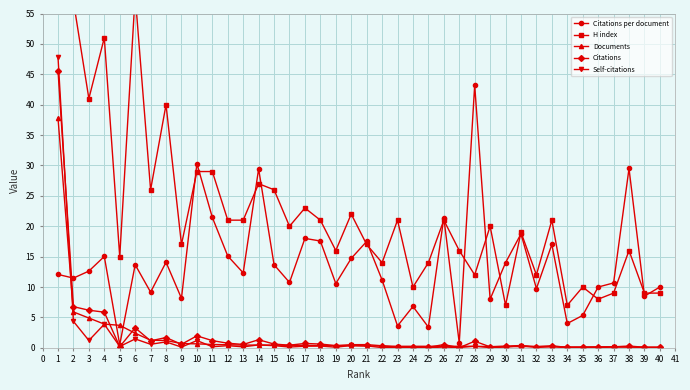

What is the value of the Citations per document point at the 4th from the left?

15.0